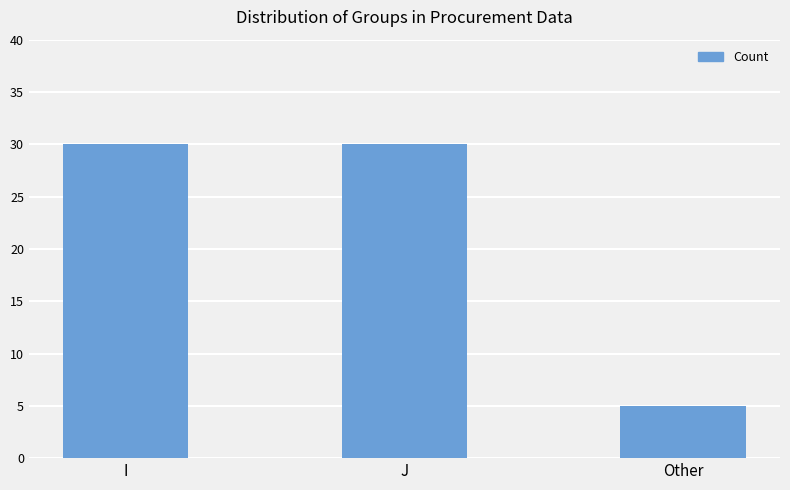

The value at Other is 8. True or false?

False